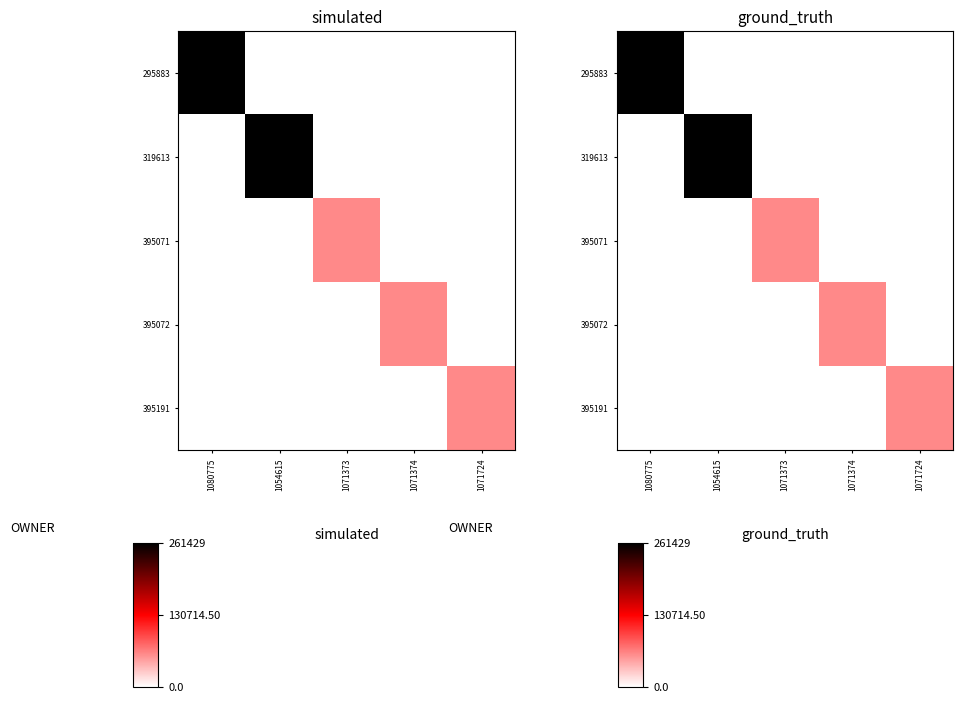

The value of 395072 at 1054615 is 0.1. True or false?

False